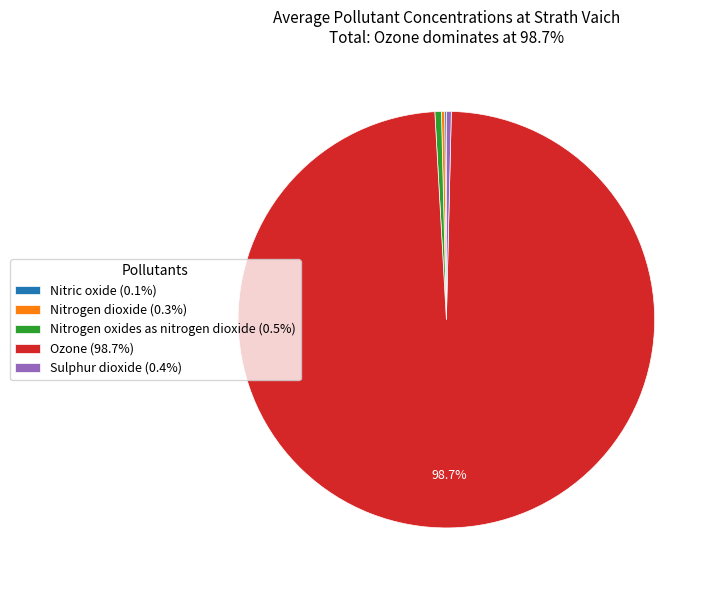

What portion of the pie excludes Ozone (98.7%)?

1.3%